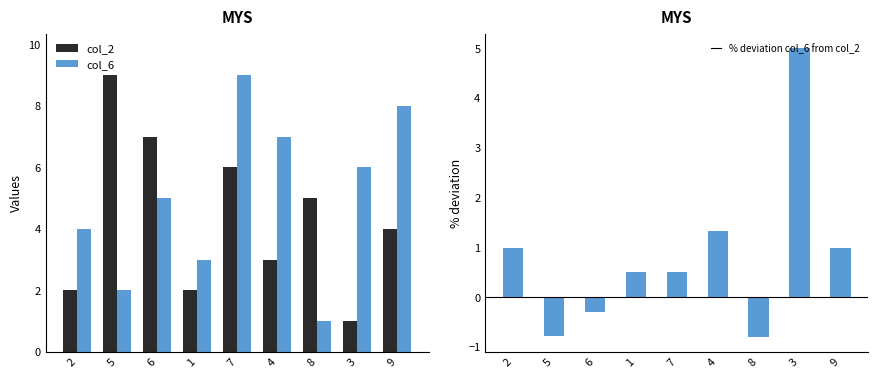

What is the label of the 9th bar from the right?

2